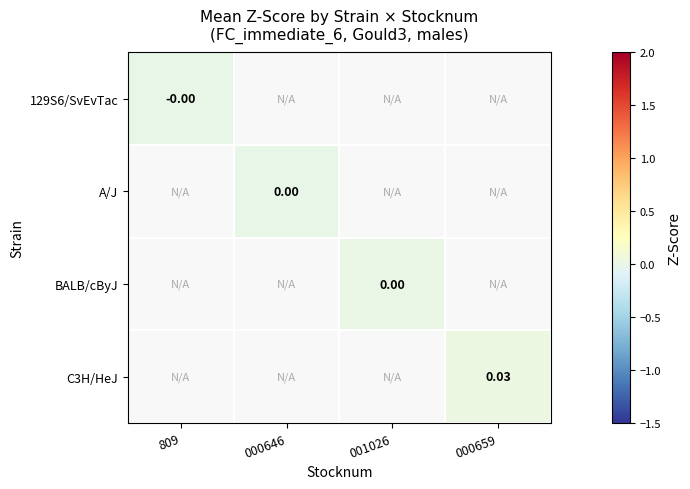

Is it true that 129S6/SvEvTac equals -0.0 at 809?

True